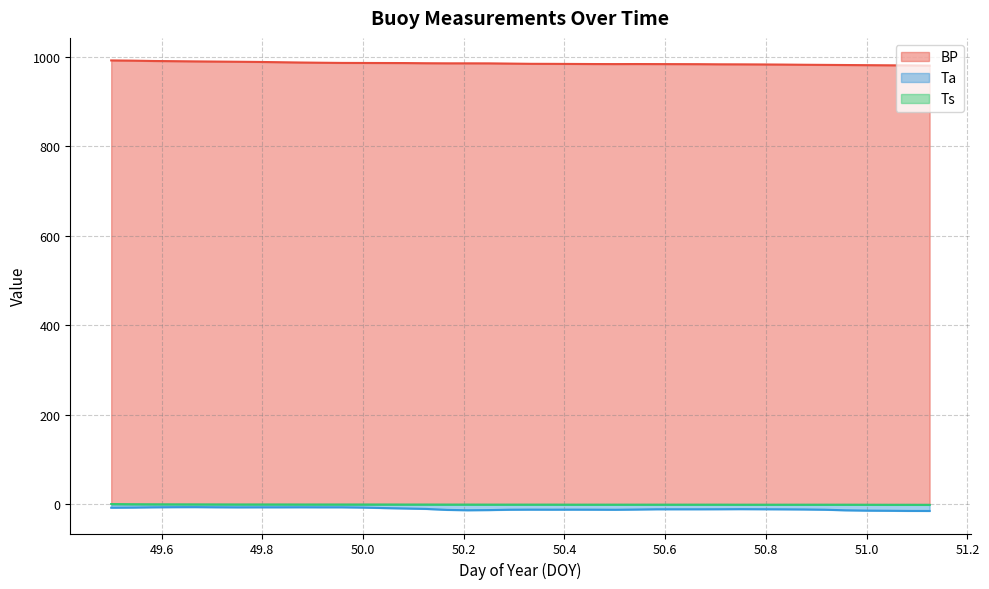

The value of Ta at 50.251 is -13.3. True or false?

True